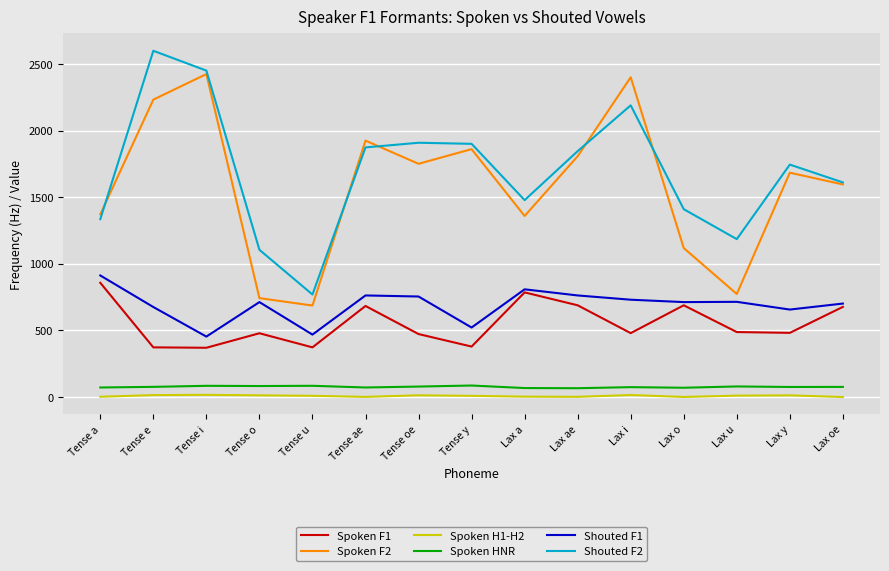

Where is the first local minimum for Spoken F2?

Tense u